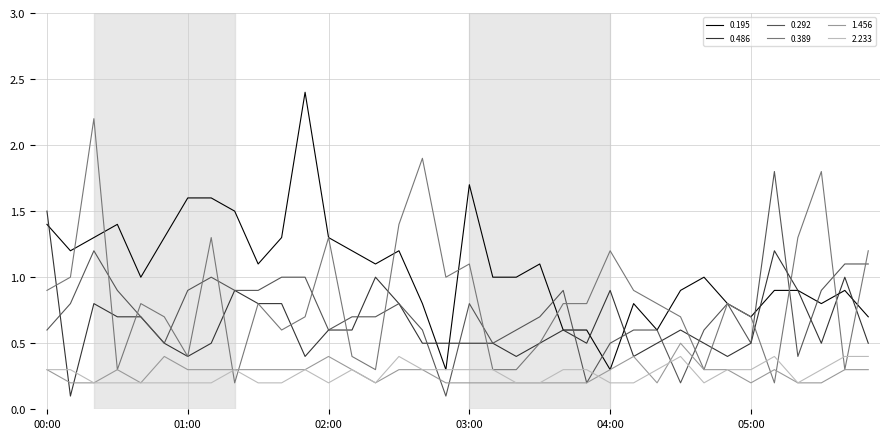

True or false: 0.389 has more than 2 points higher than both neighbors.

True